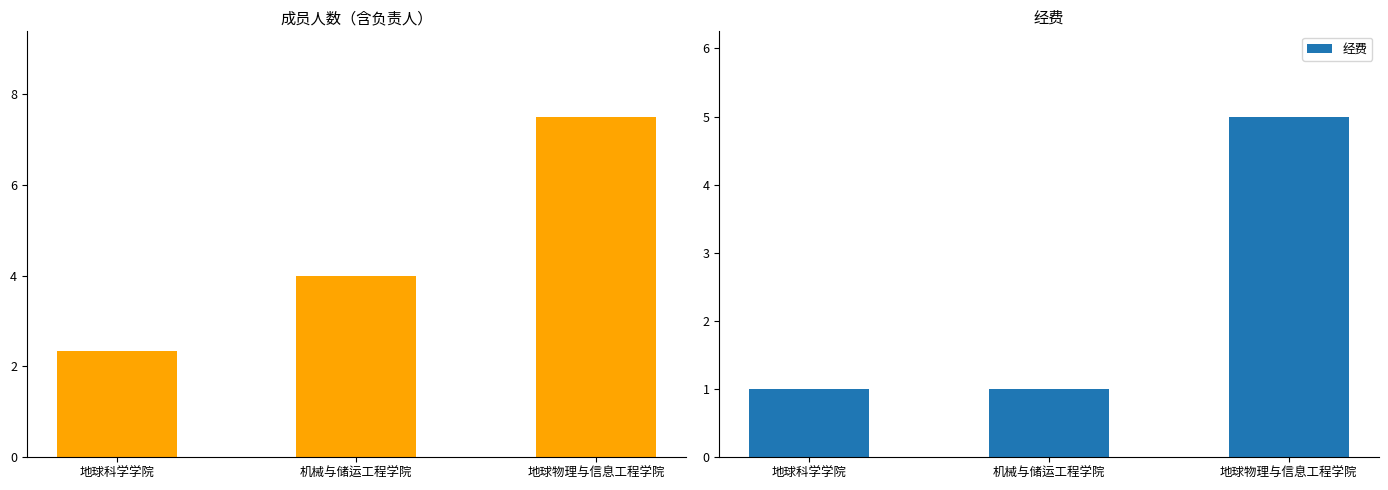

Reading right to left, extract all data points from this chart.

成员人数（含负责人）: 7.5	4.0	2.3
经费: 5.0	1.0	1.0